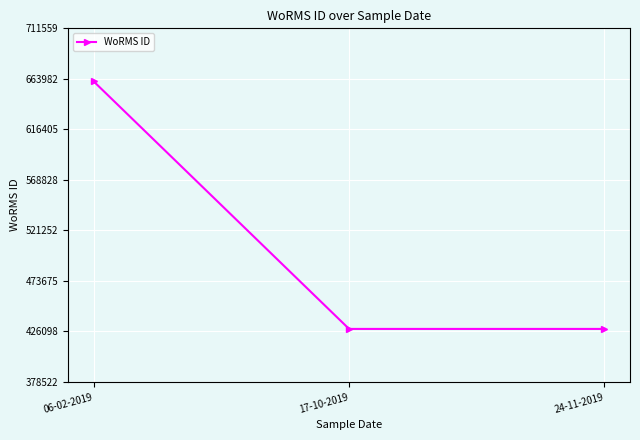

Reading left to right, extract all data points from this chart.

661559	428522	428522